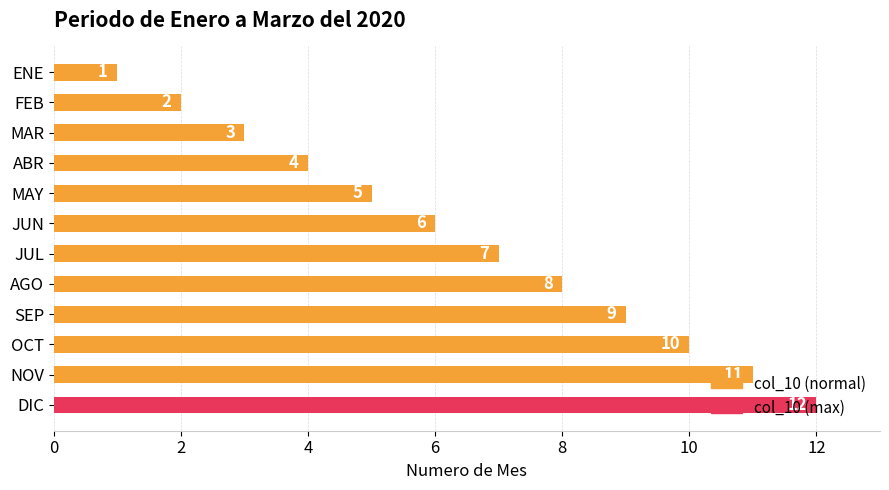

Which label corresponds to the largest value in the chart?

DIC